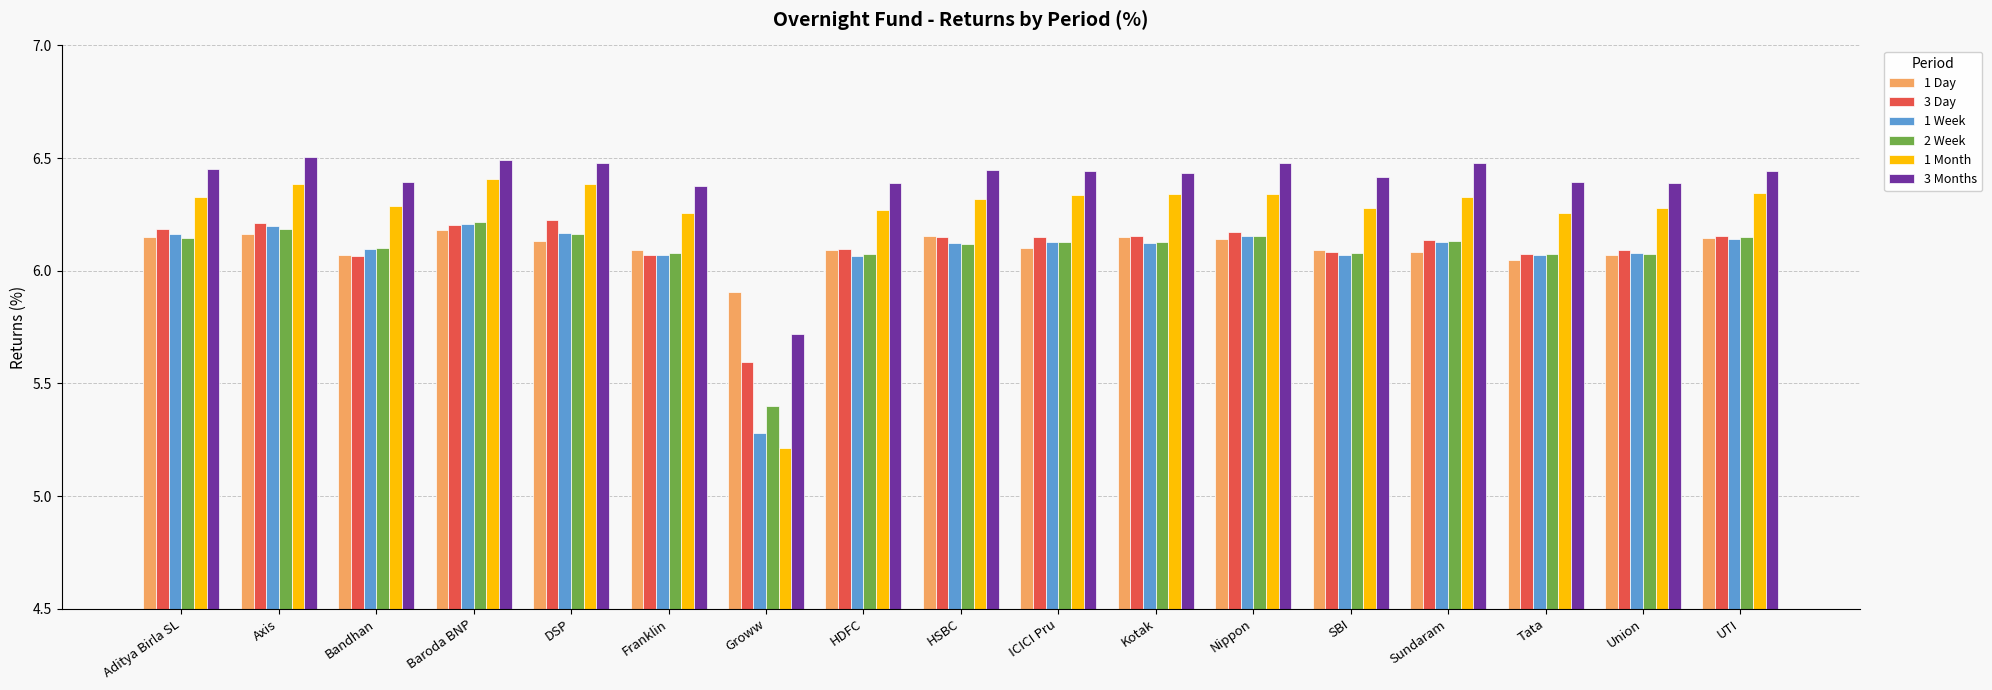

What are all the series names shown in the legend?

1 Day, 3 Day, 1 Week, 2 Week, 1 Month, 3 Months